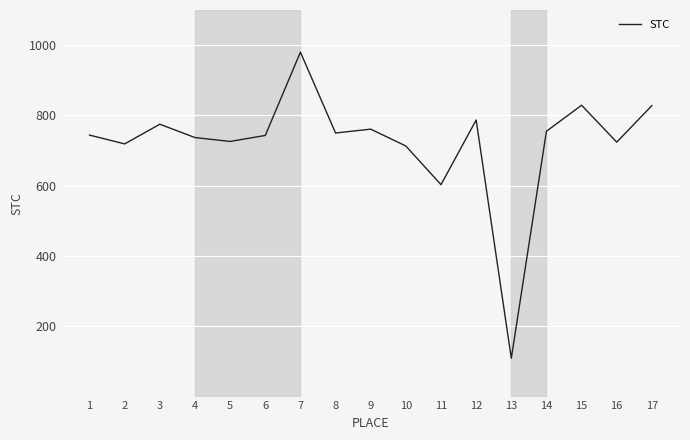

What value does the data have at 13, to the nearest 50?

100